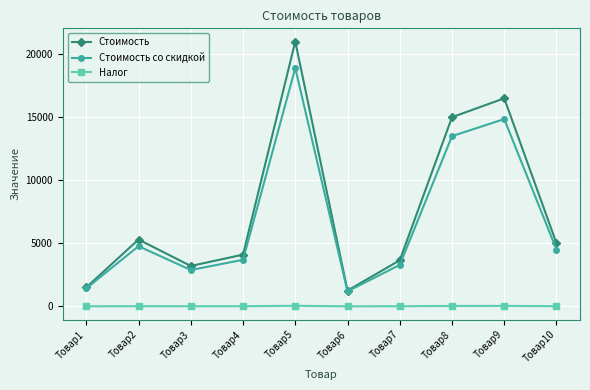

Where does the Стоимость series first go above 5000?

Товар2